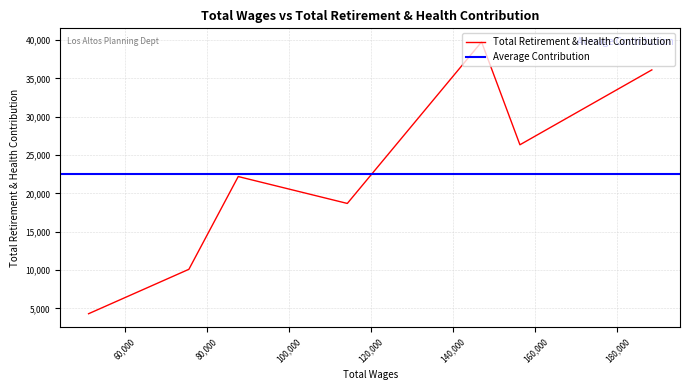

What is the difference between the second highest and minimum values?

31824